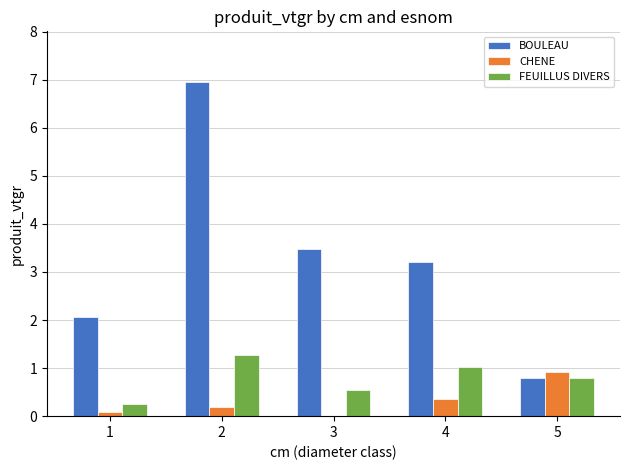

What is the maximum value for FEUILLUS DIVERS?

1.3